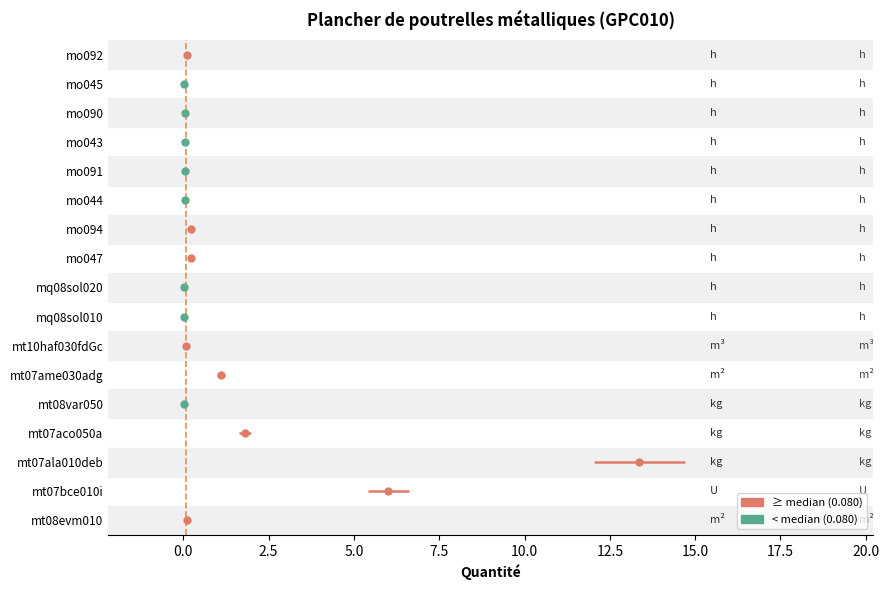

Which category has the highest value across all series?

mt07ala010deb